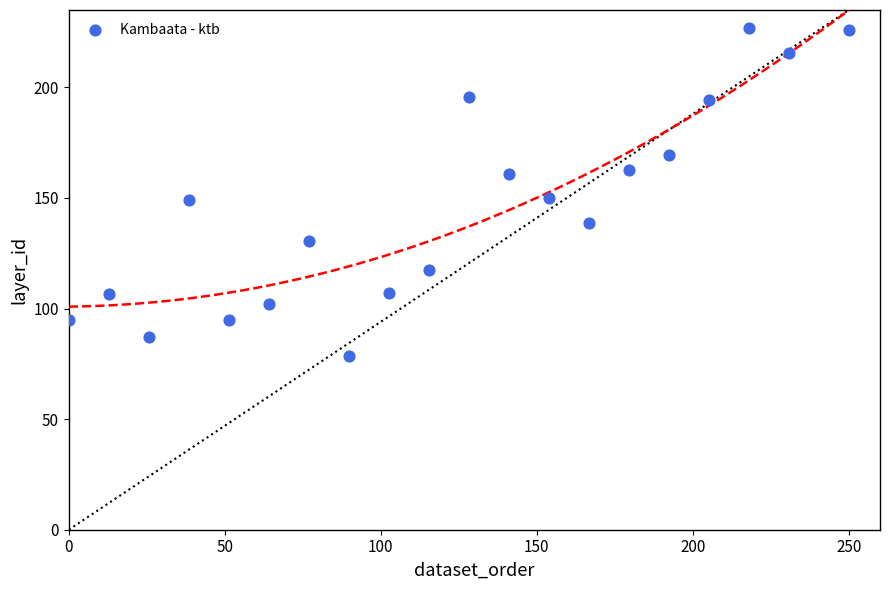

What is the range of Y values (max minus min)?

148.2